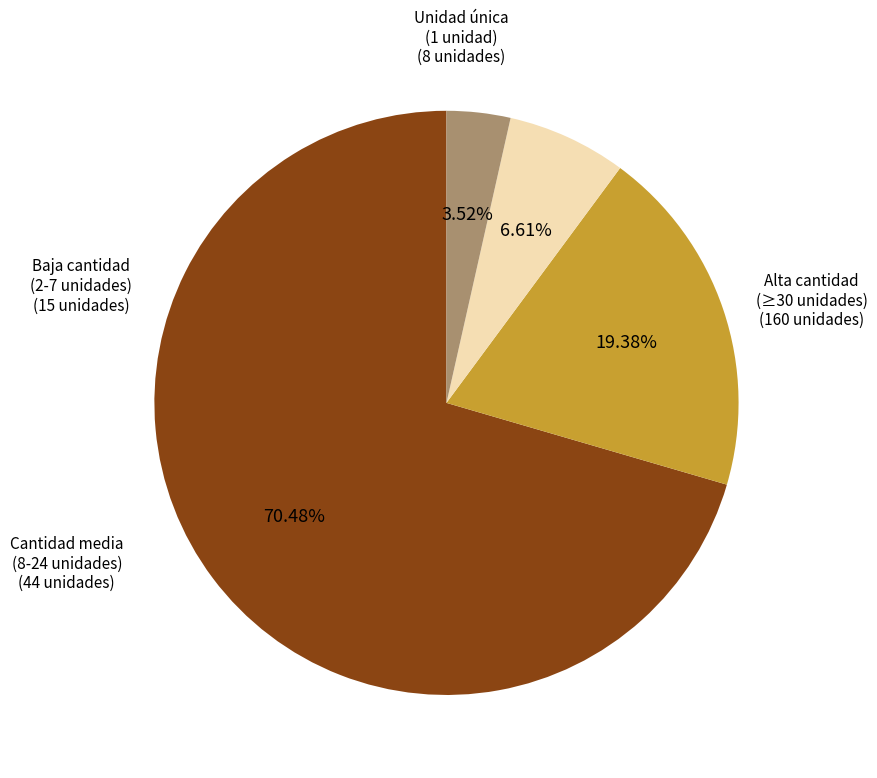

Is there a majority slice in this chart?

Yes